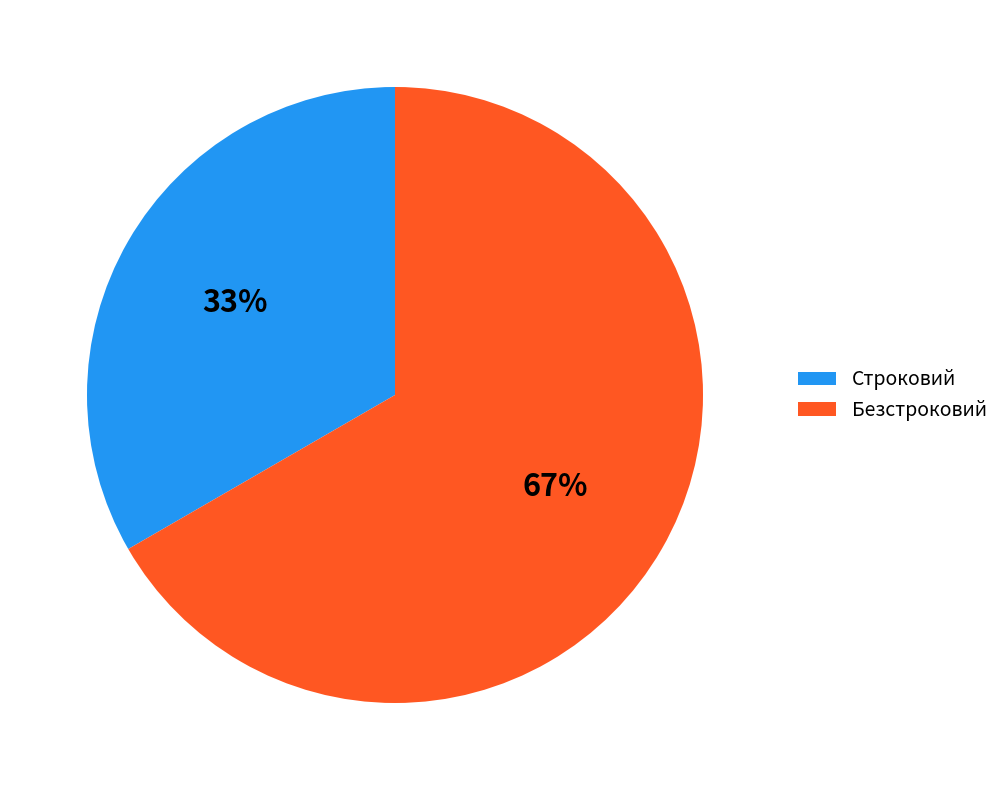

To the nearest percent, what is the combined percentage of Строковий and Безстроковий?

100%